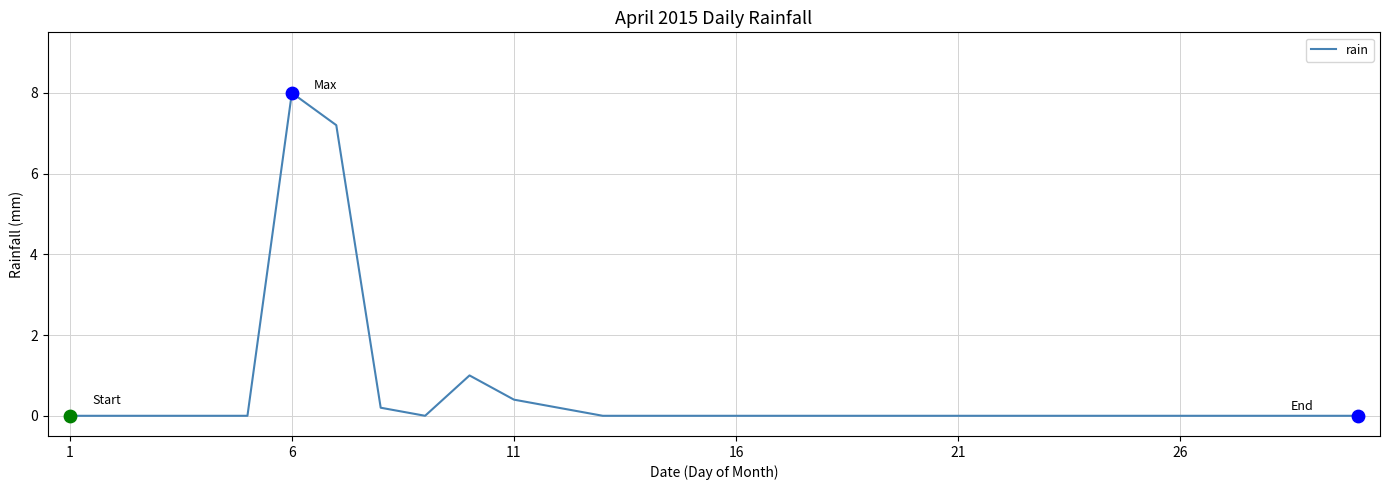

What is the maximum value shown in the chart?

8.0